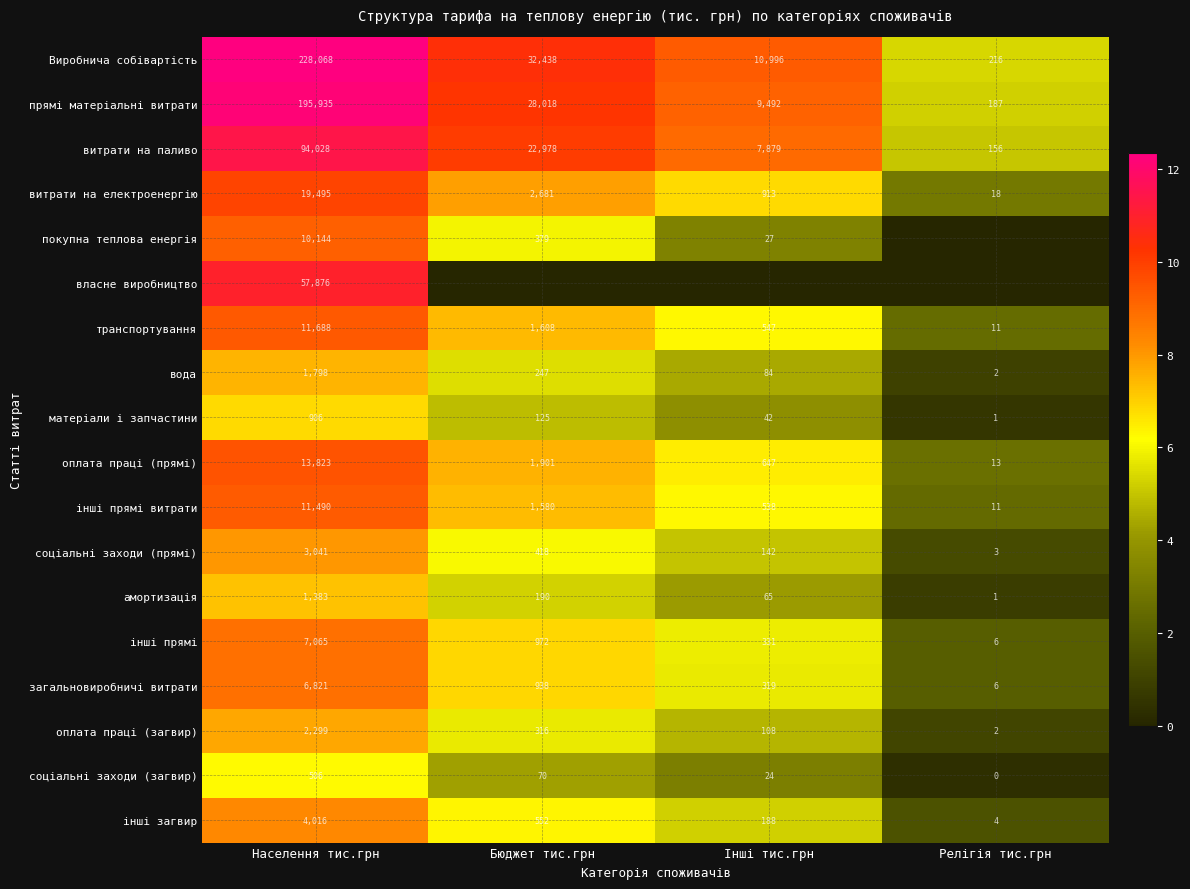

What is the approximate value of Виробнича собівартість at Інші тис.грн?

10996